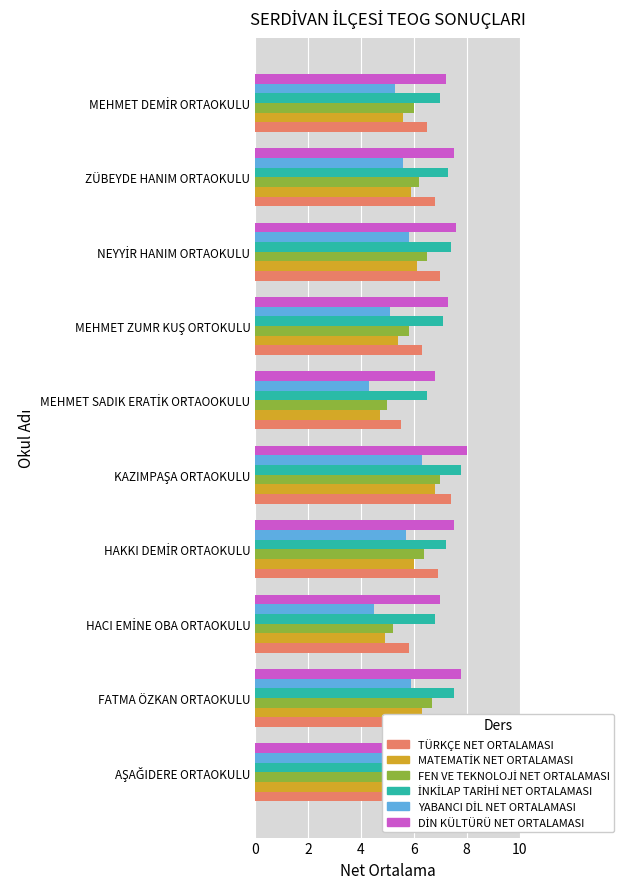

What value does the TÜRKÇE NET ORTALAMASI series have at ZÜBEYDE HANIM ORTAOKULU?

6.8